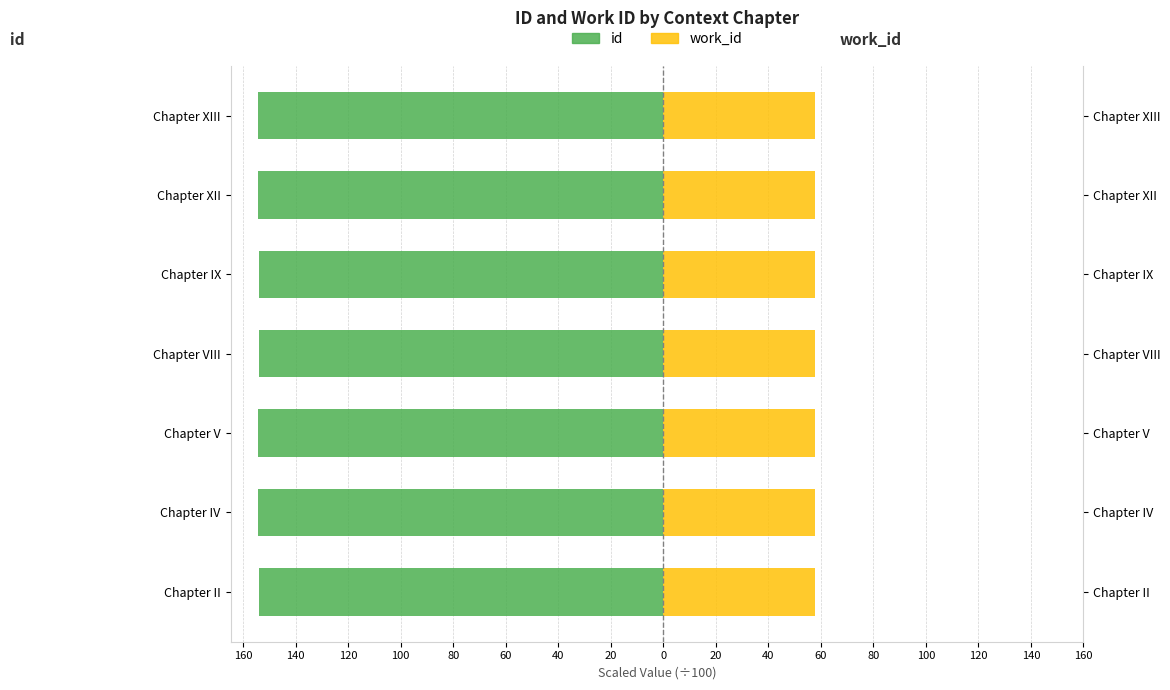

Which series has the widest spread of values?

id